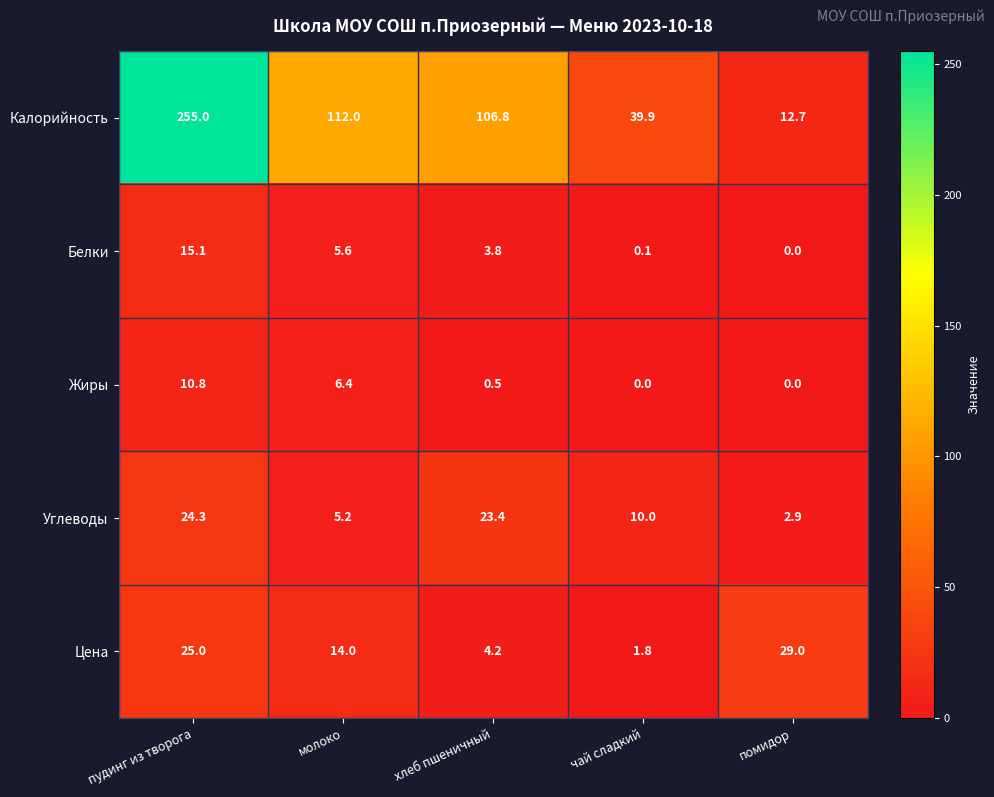

How many data points does each series have?

5